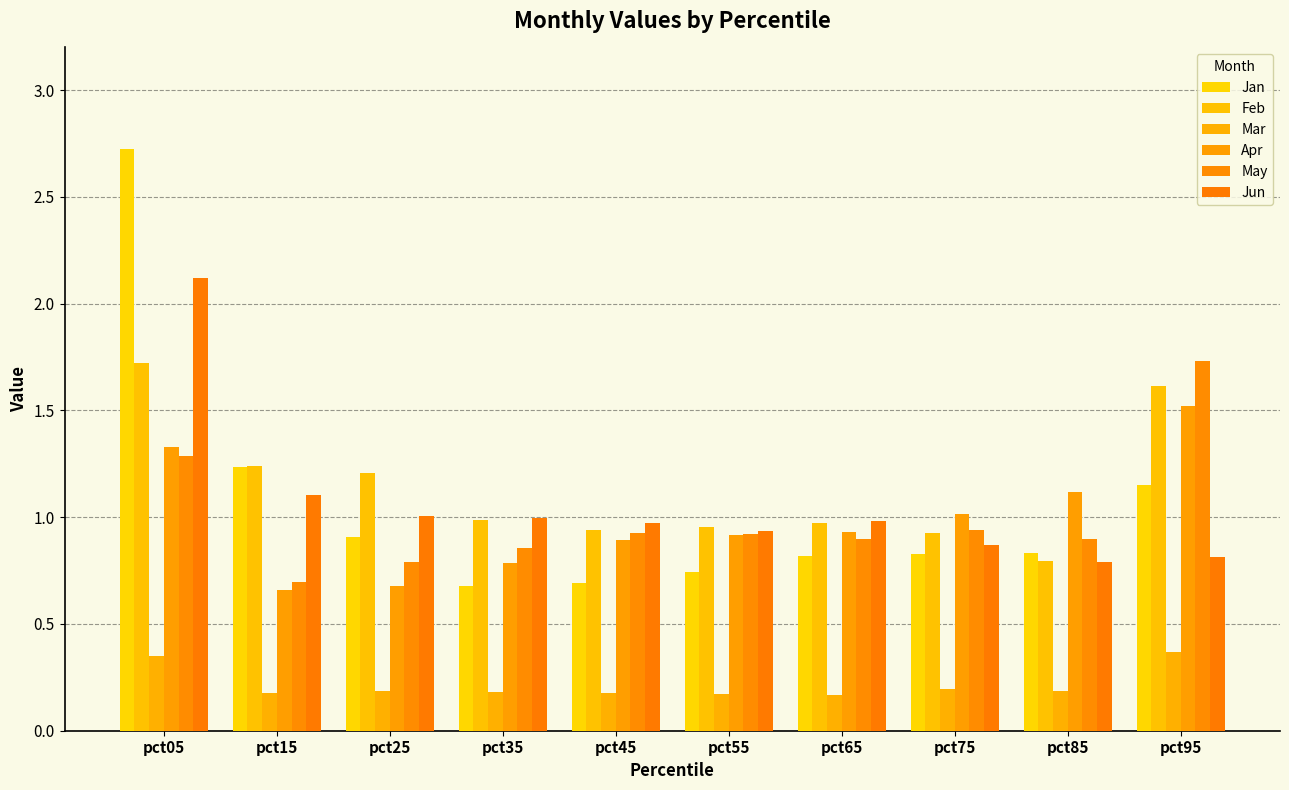

At how many categories does at least one series exceed 2?

1